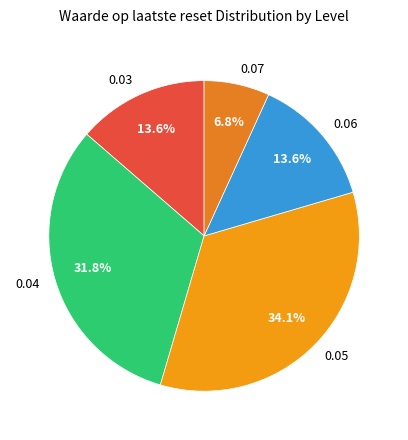

Between 0.05 and 0.07, which is larger?

0.05